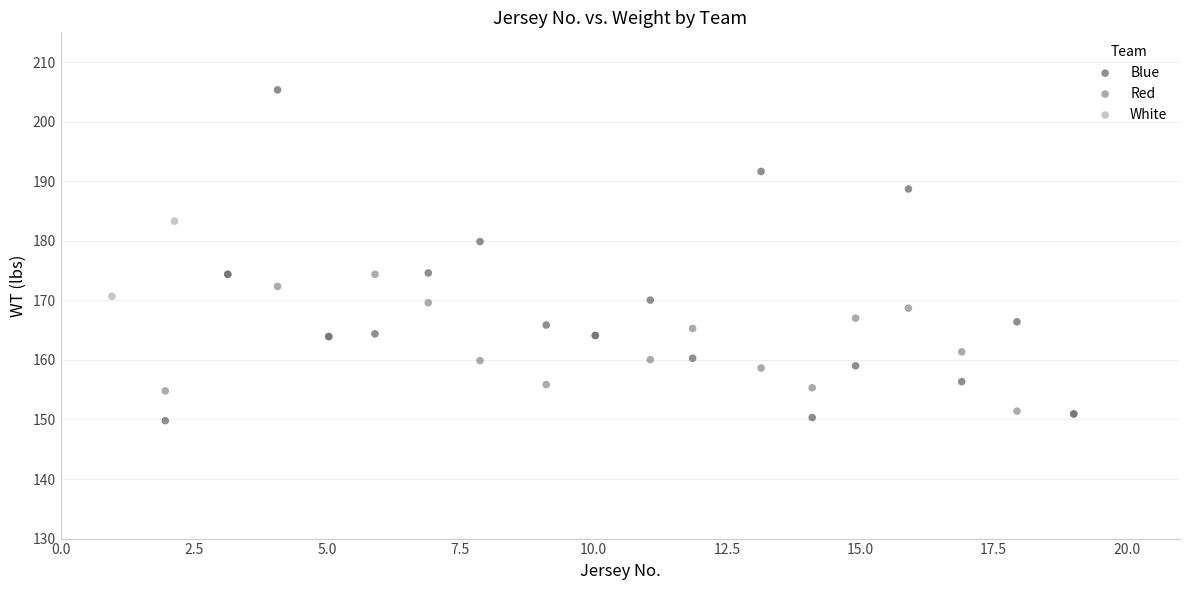

What are all the series names shown in the legend?

Blue, Red, White